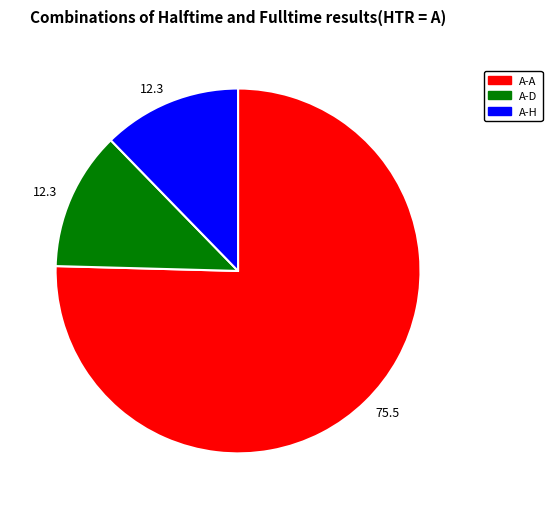

Is there any slice that represents more than half of the pie?

Yes